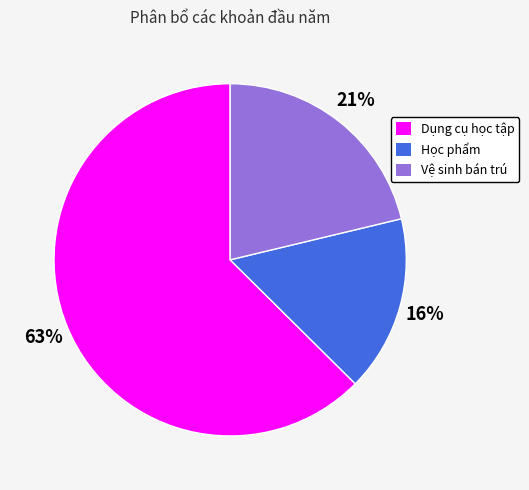

How many segments does this pie chart have?

3